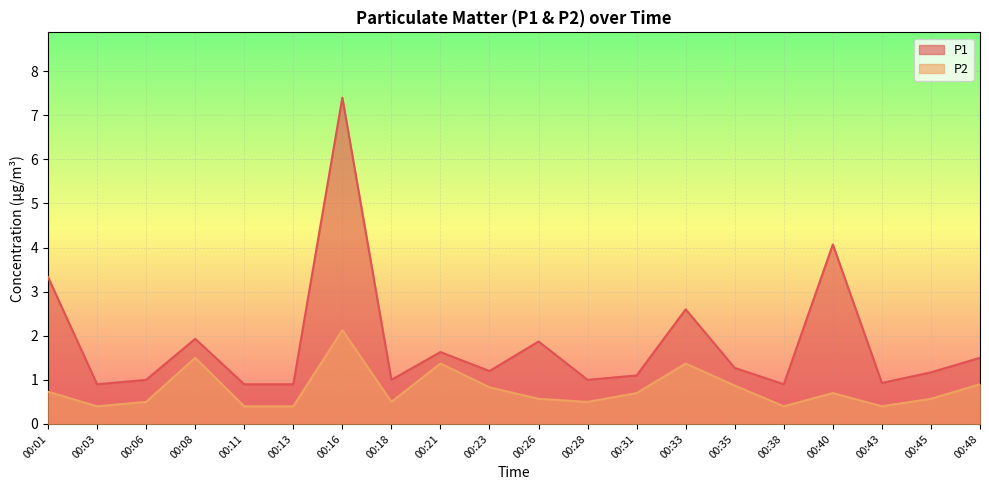

At which label does P1 reach its minimum?

00:03